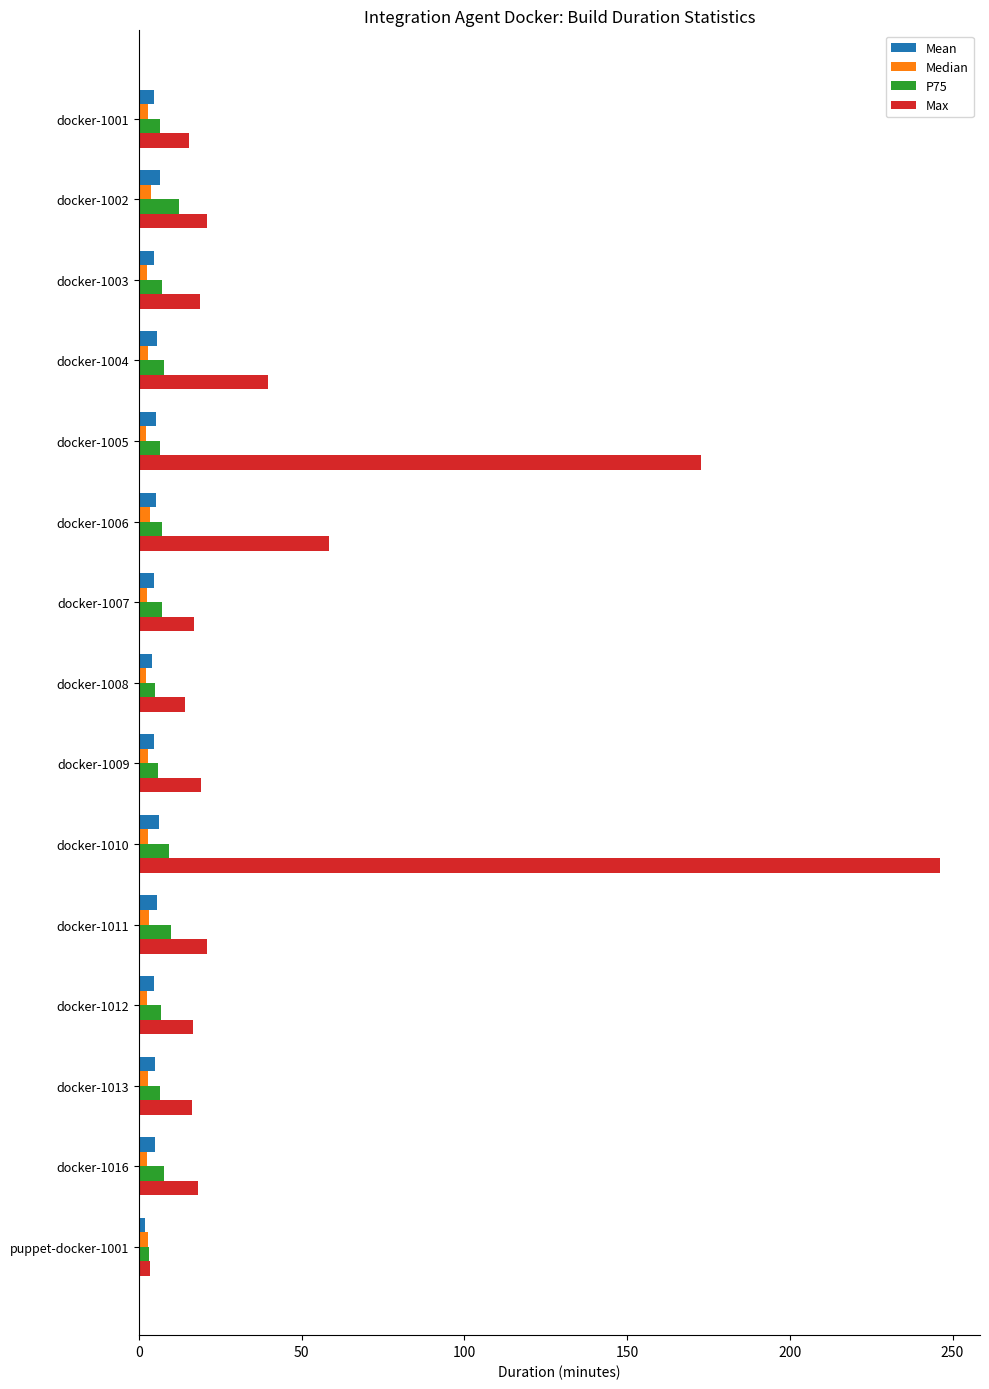

At which category is the sum across all series the highest?

docker-1010